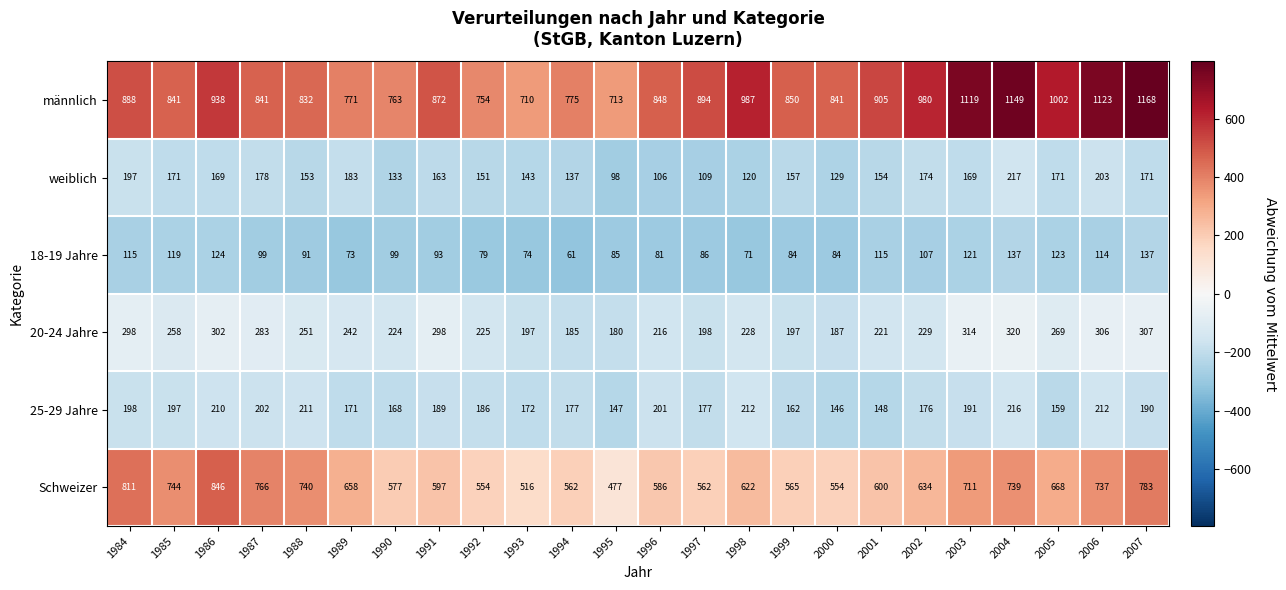

True or false: 18-19 Jahre has a value of 25 at 1989.

False